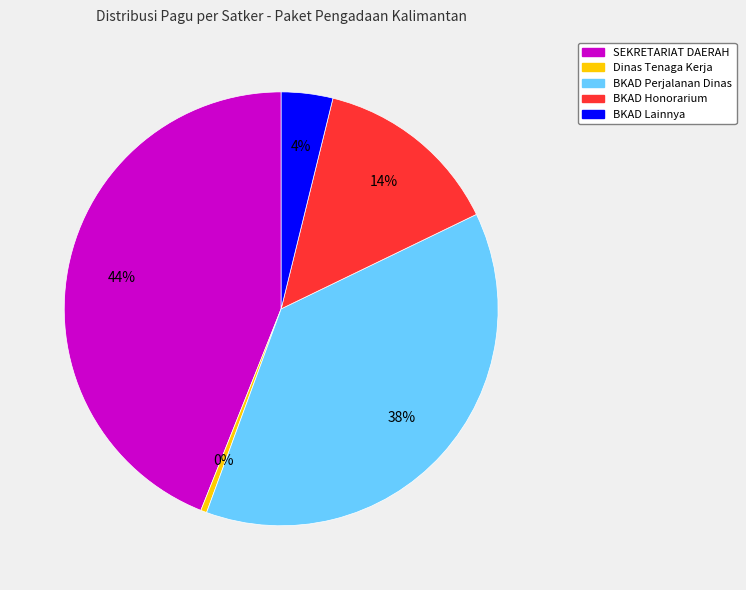

How many segments does this pie chart have?

5